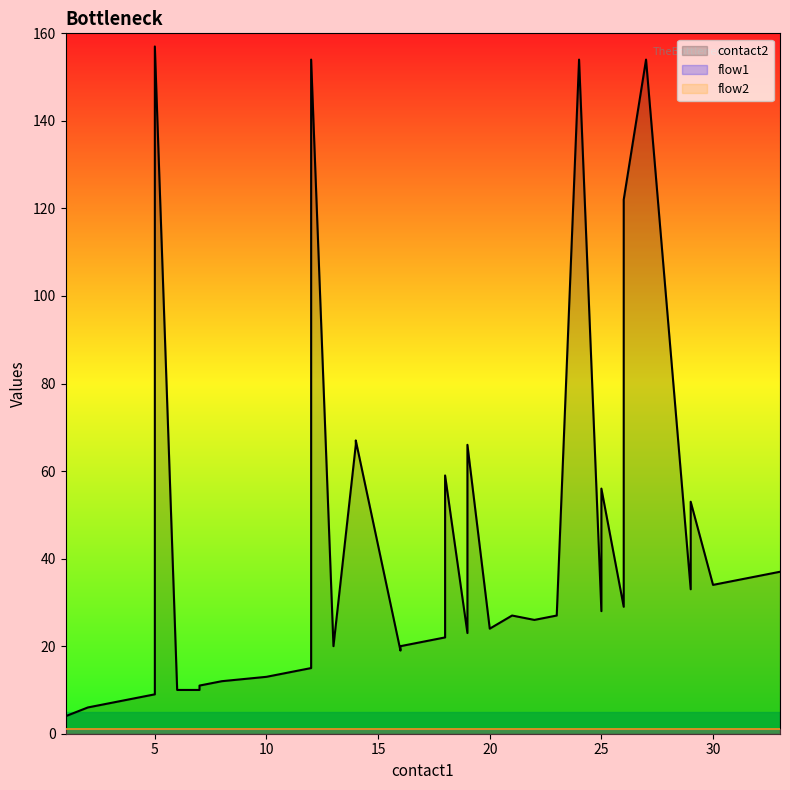

Reading left to right, transcribe all the data shown in this chart.

contact2: 4	6	7	8	9	157	10	10	11	12	13	14	15	154	20	66	67	19	20	21	22	59	23	66	24	27	26	27	154	28	56	29	122	154	33	53	34	35	36	37
flow1: 1	1	1	1	1	1	1	1	1	1	1	1	1	1	1	1	1	1	1	1	1	1	1	1	1	1	1	1	1	1	1	1	1	1	1	1	1	1	1	1
flow2: 1	1	1	1	1	1	1	1	1	1	1	1	1	1	1	1	1	1	1	1	1	1	1	1	1	1	1	1	1	1	1	1	1	1	1	1	1	1	1	1